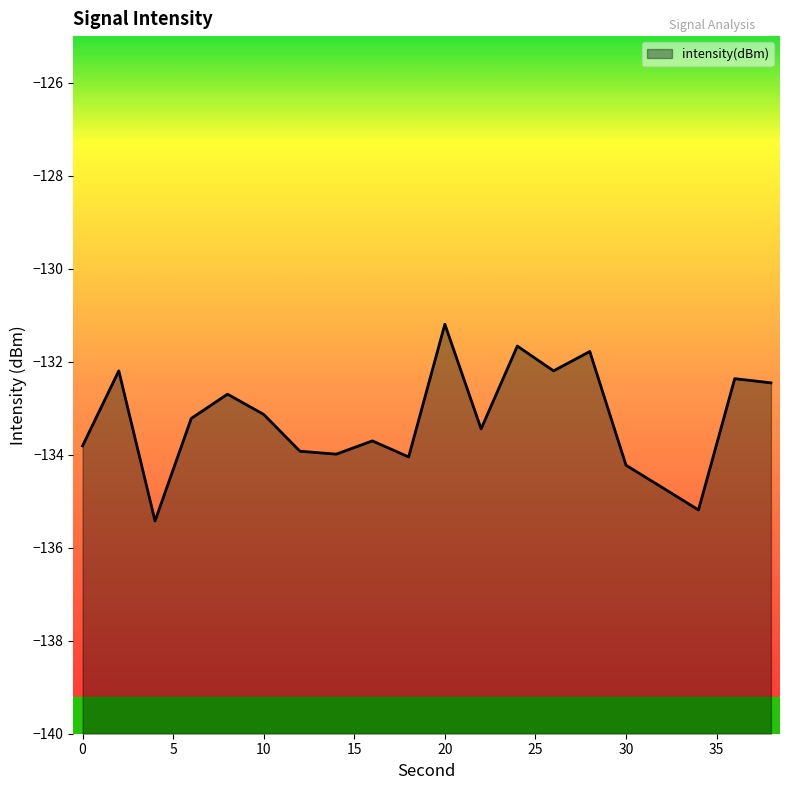

What is the smallest value displayed?

-135.4